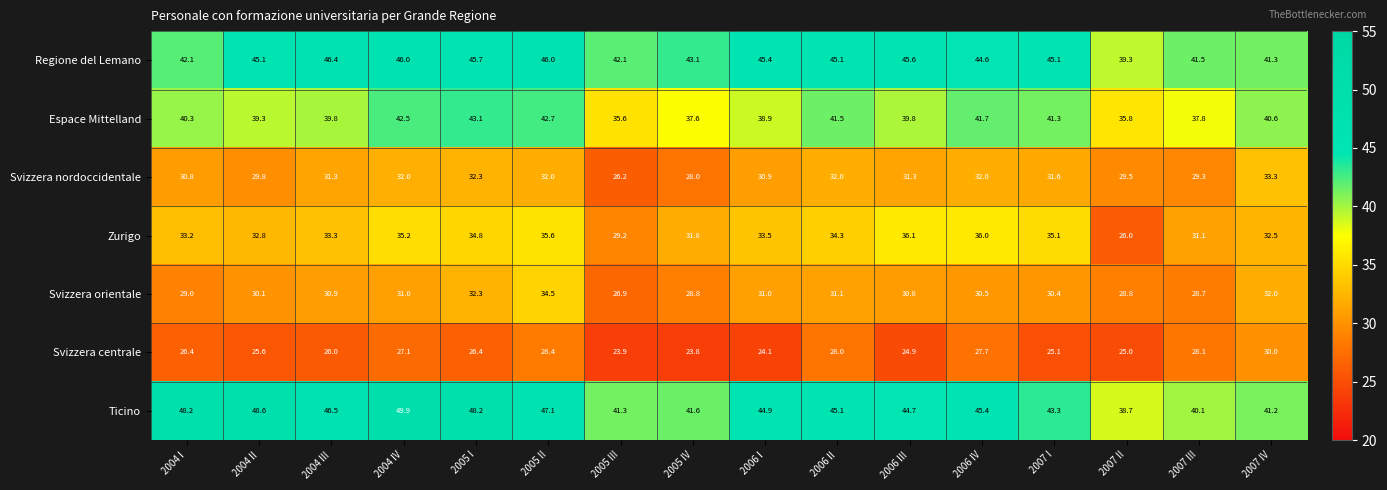

What is the difference between the second highest and second lowest values in the Svizzera nordoccidentale series?

4.3